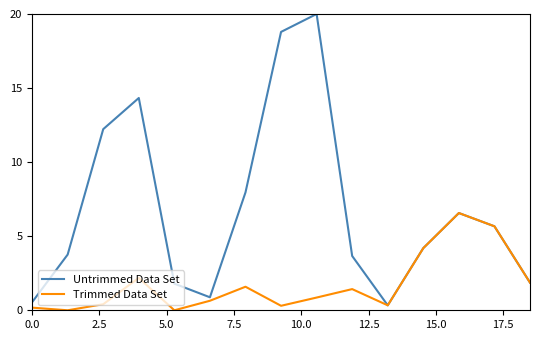

Which series has the widest spread of values?

Untrimmed Data Set